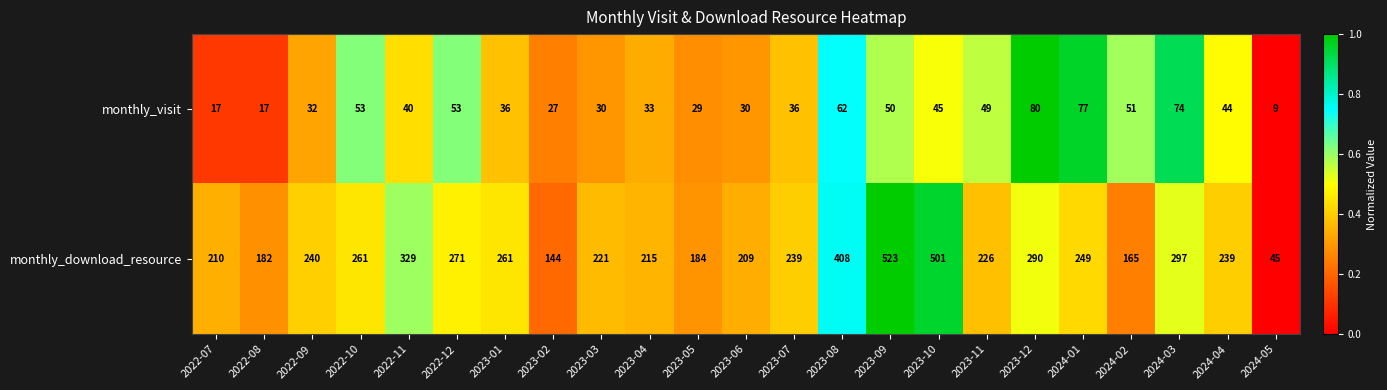

Which series changed the most between 2023-07 and 2023-12?

monthly_download_resource